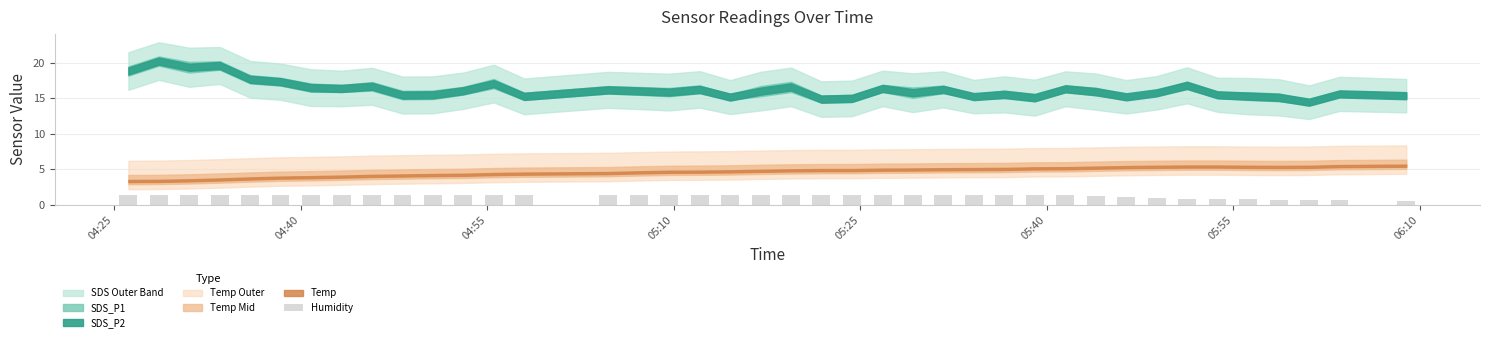

What is the smallest value displayed?

0.5